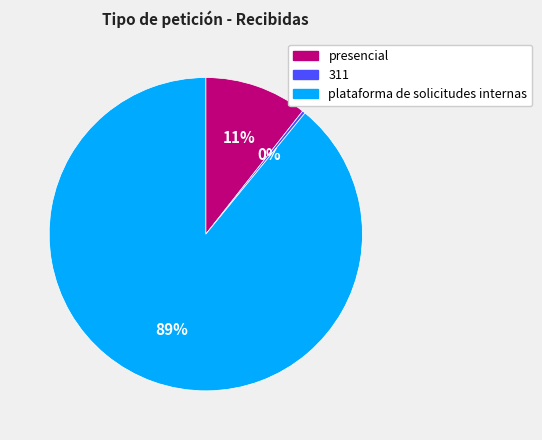

To the nearest percent, what is the average slice percentage?

33%